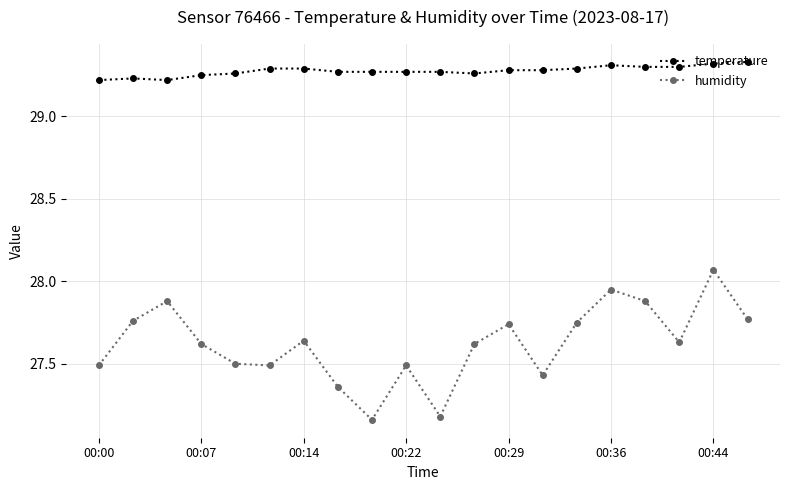

How many lines are shown in the chart?

2